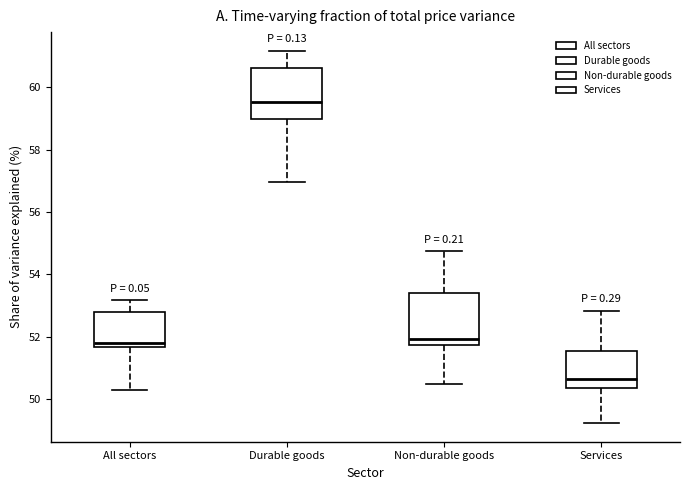

Which box's median line is the lowest?

Services